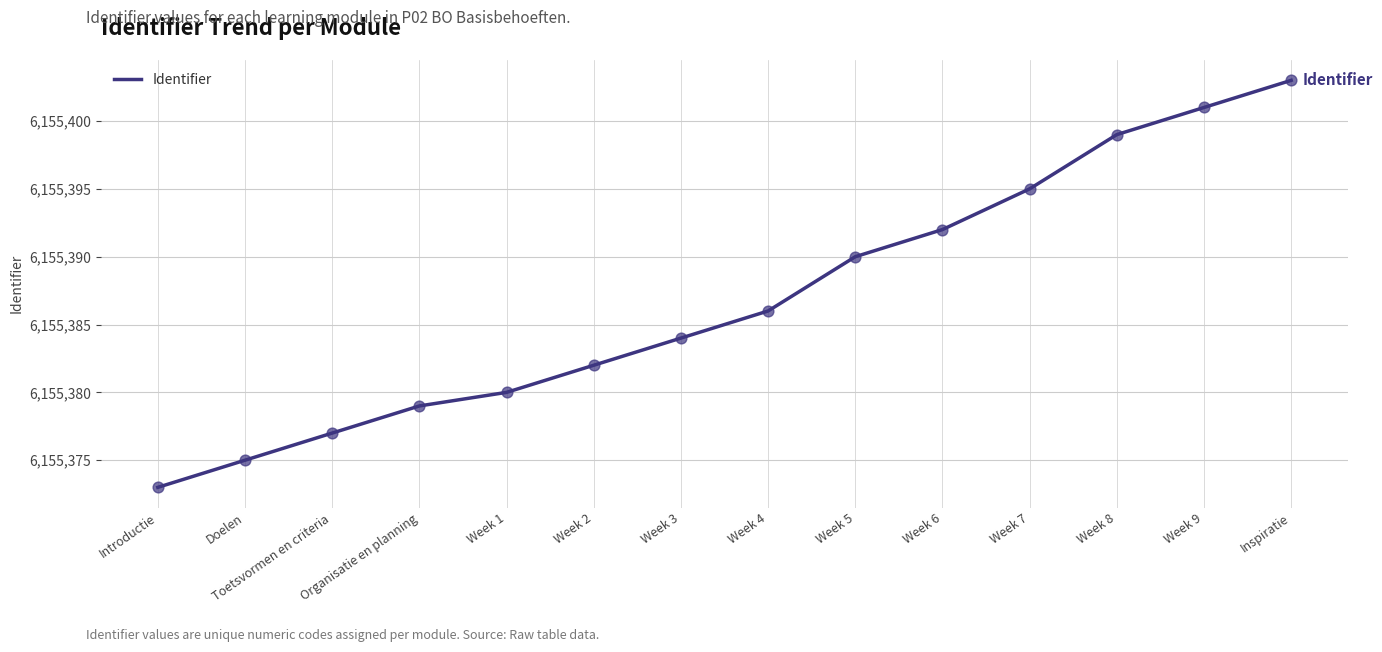

What is the ratio of the value at Week 6 to the value at Week 2?

1.0